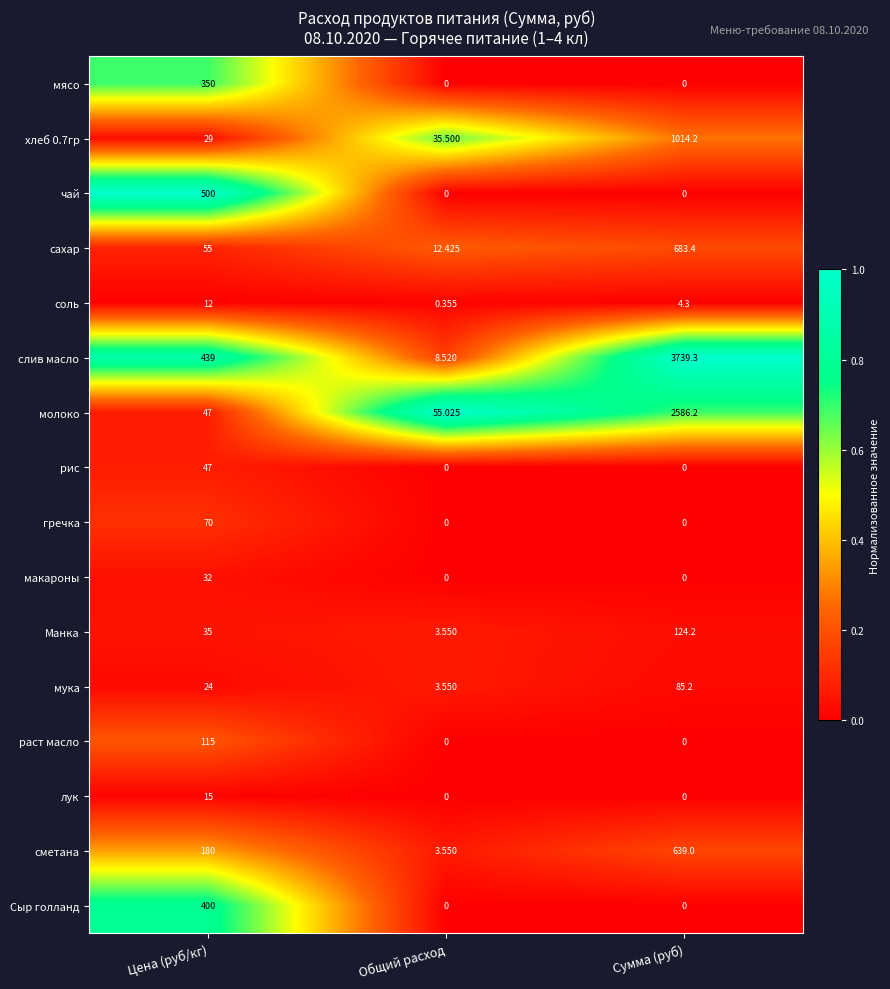

List the series in order of their peak value, highest first.

слив масло, молоко, хлеб 0.7гр, сахар, сметана, чай, Сыр голланд, мясо, Манка, раст масло, мука, гречка, рис, макароны, лук, соль